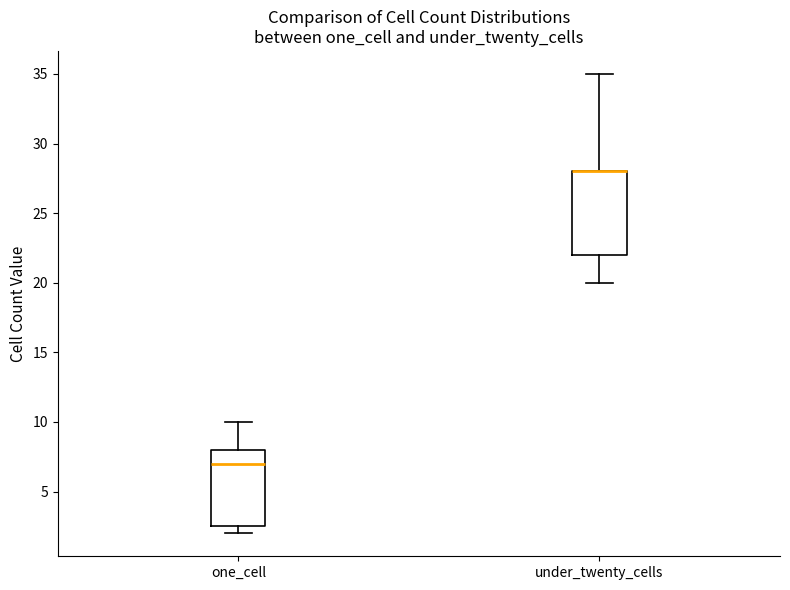

Reading left to right, transcribe this box plot: for each box, give where its median line is, the range the box spans, and where its two whiskers end, as read against the y-axis. The values are not printed on the chart, so give them approximately, as read against the axis.

one_cell: median 7.0, box 2.5 to 8.0, whiskers 2.0 to 10.0
under_twenty_cells: median 28.0 (drawn on the box's upper edge), box 22.0 to 28.0, whiskers 20.0 to 35.0